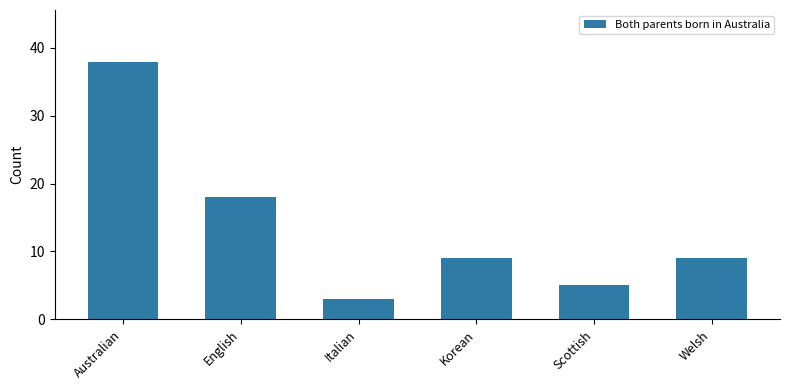

True or false: the data shows 5 at Scottish.

True